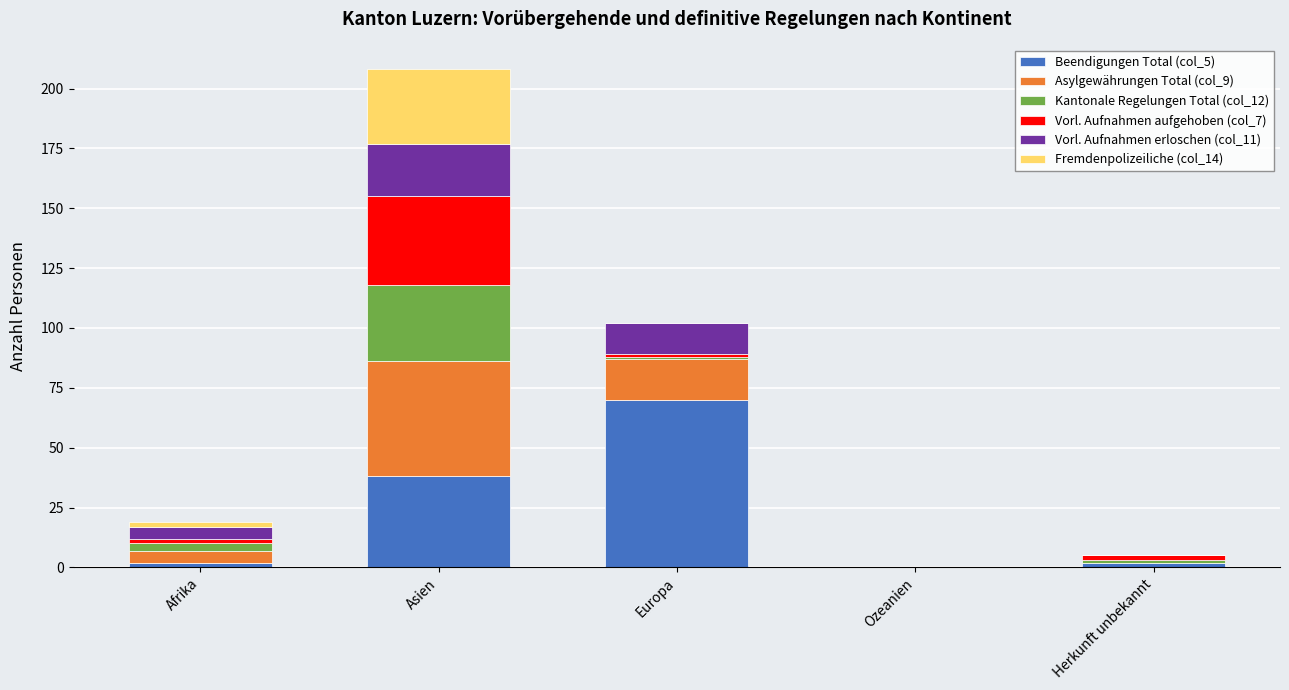

Which category has the highest value in the Beendigungen Total (col_5) series?

Europa